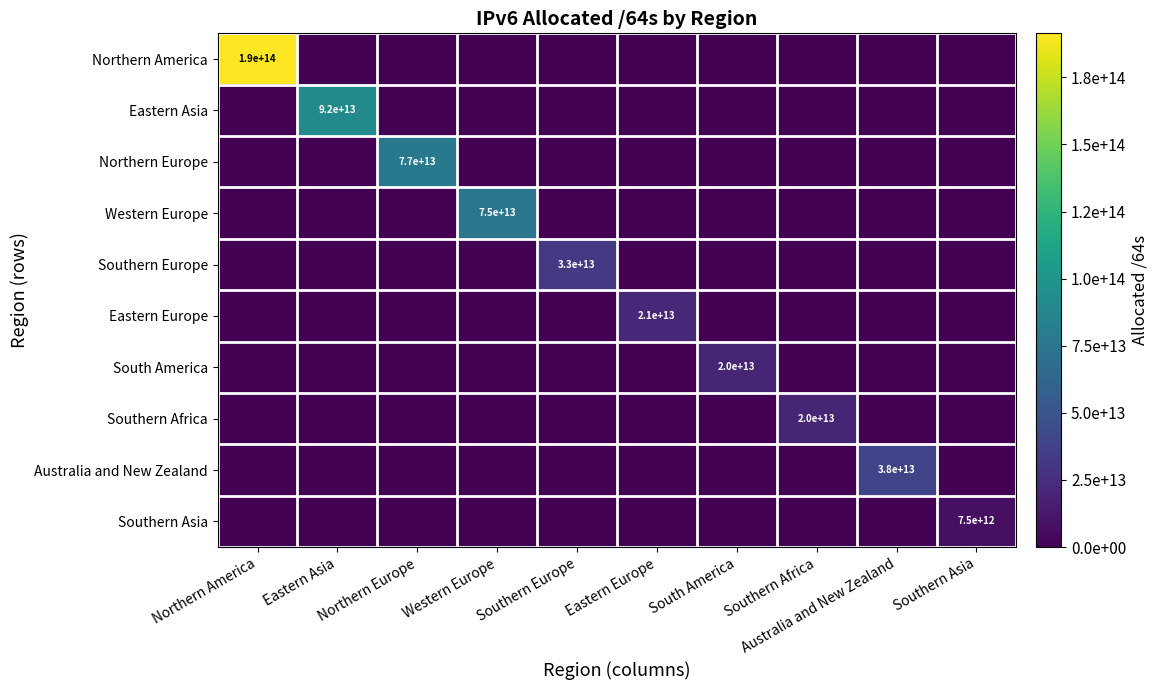

Is the value of Northern Europe at South America greater than the value of Australia and New Zealand at Southern Africa?

No